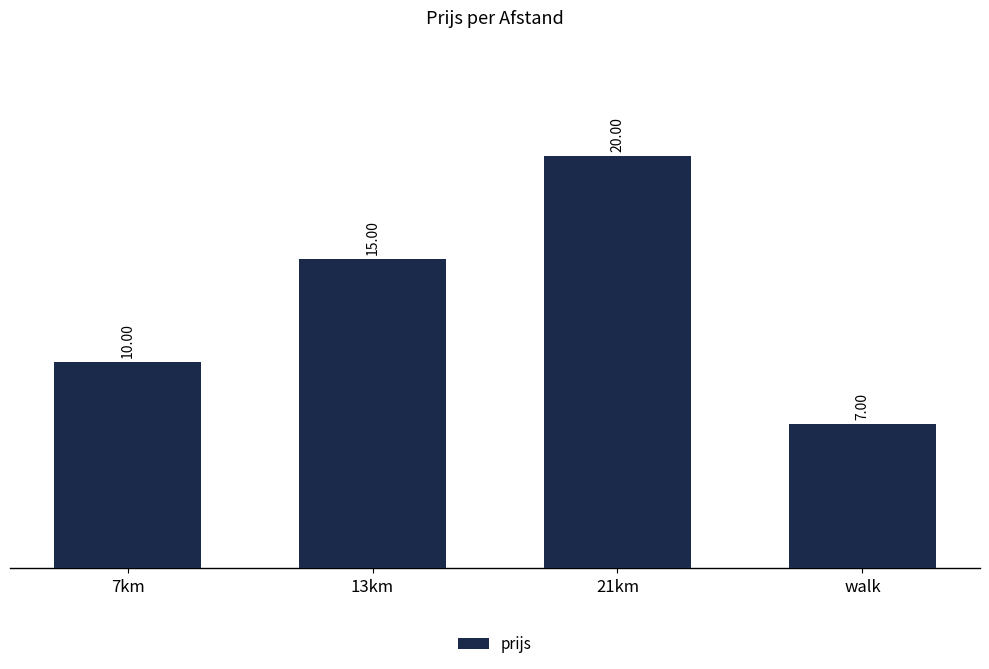

Is it true that the value at 13km is 15?

True